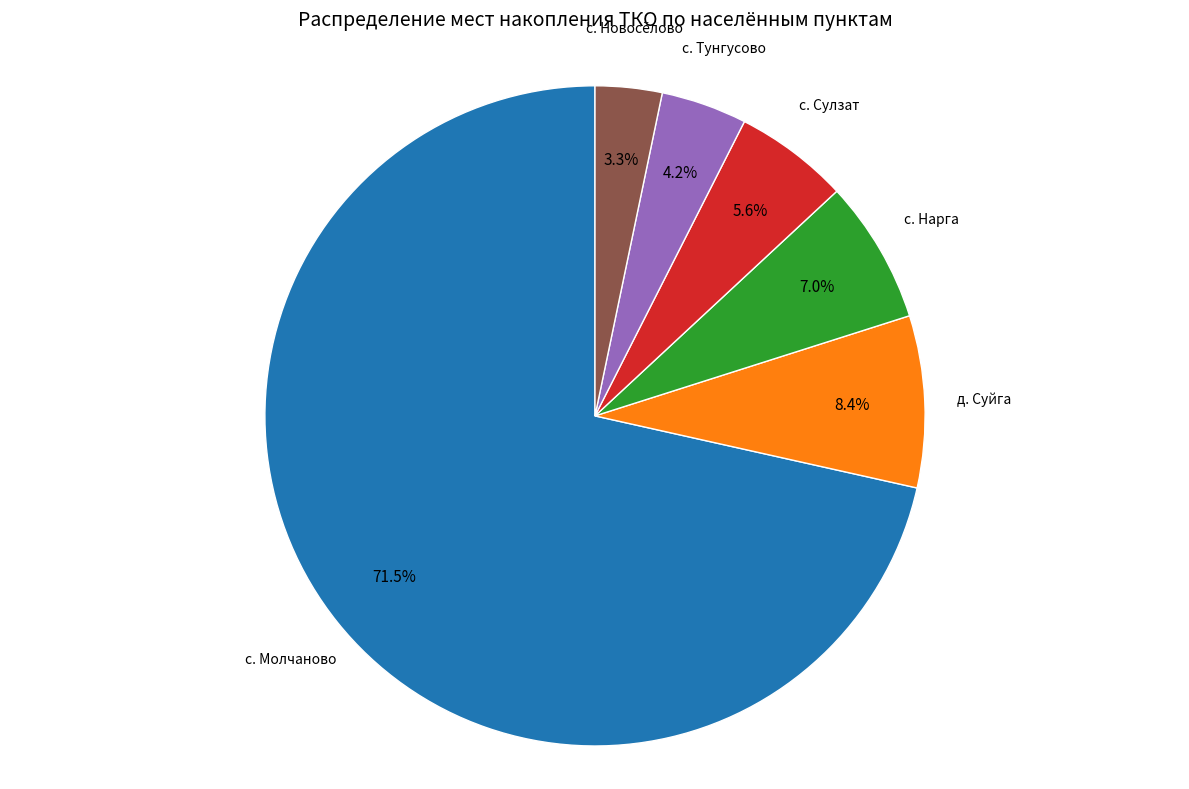

Which category accounts for the majority?

с. Молчаново